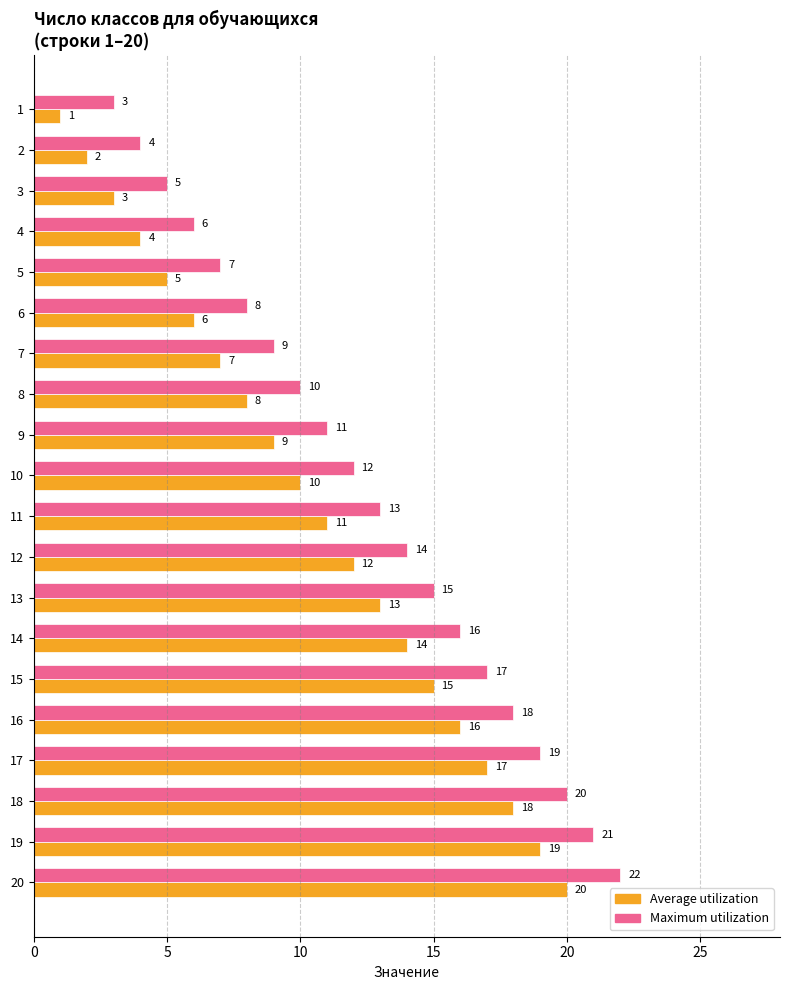

What is the total value across all series at 12?

26